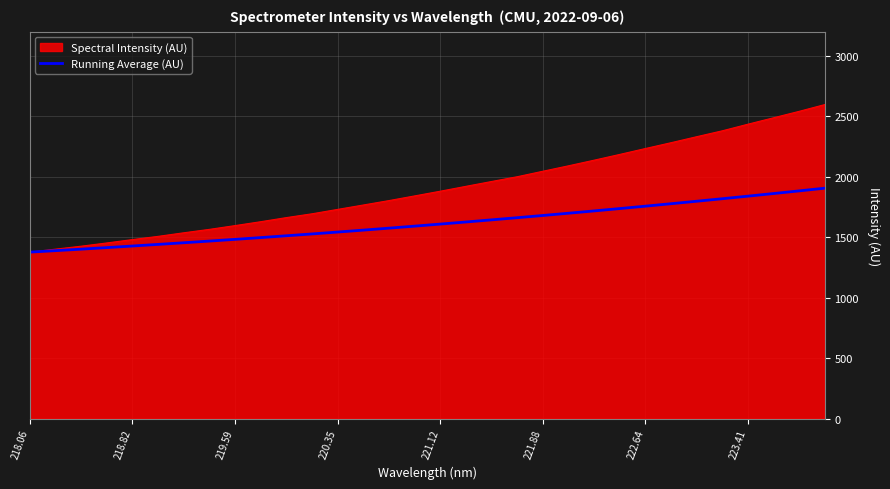

List the series in order of their overall mean, lowest first.

Running Average (AU), Spectral Intensity (AU)